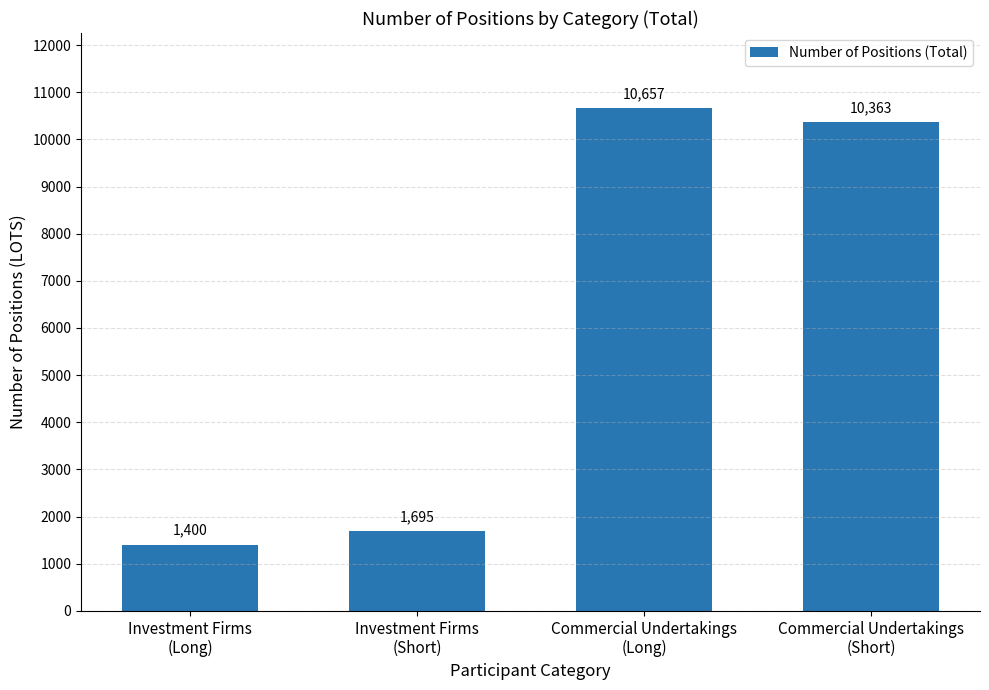

How many categories are shown in the chart?

4